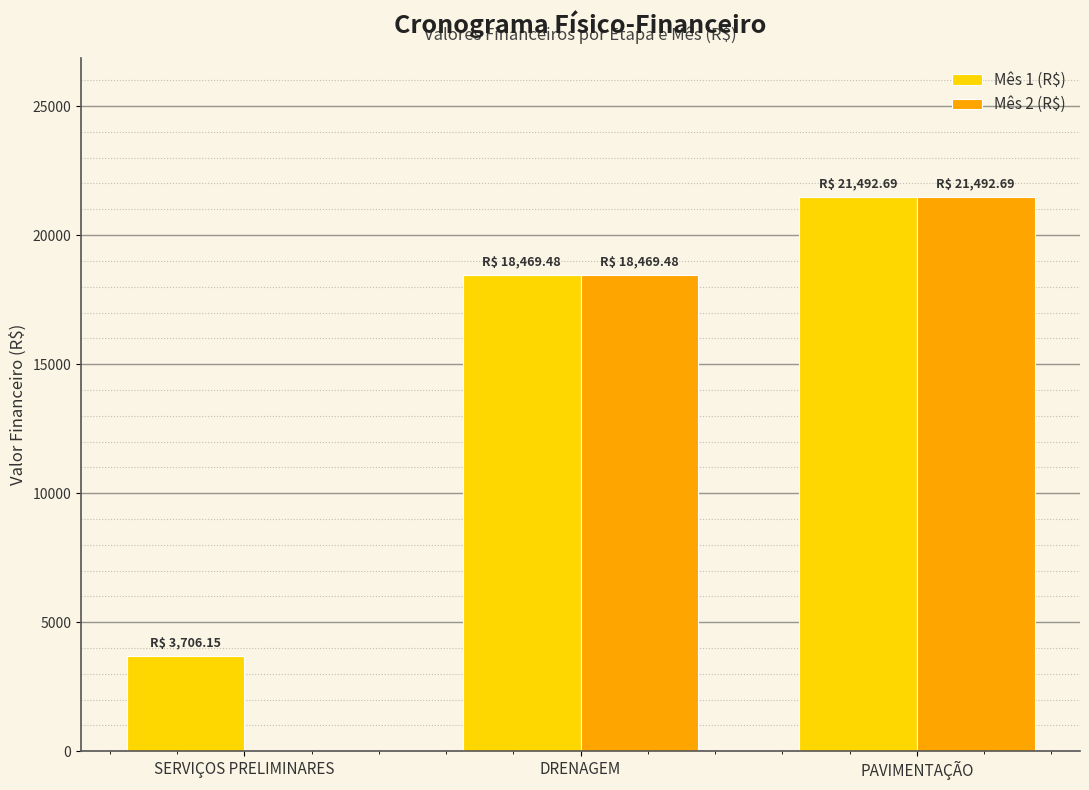

What is the greatest value displayed?

21492.7